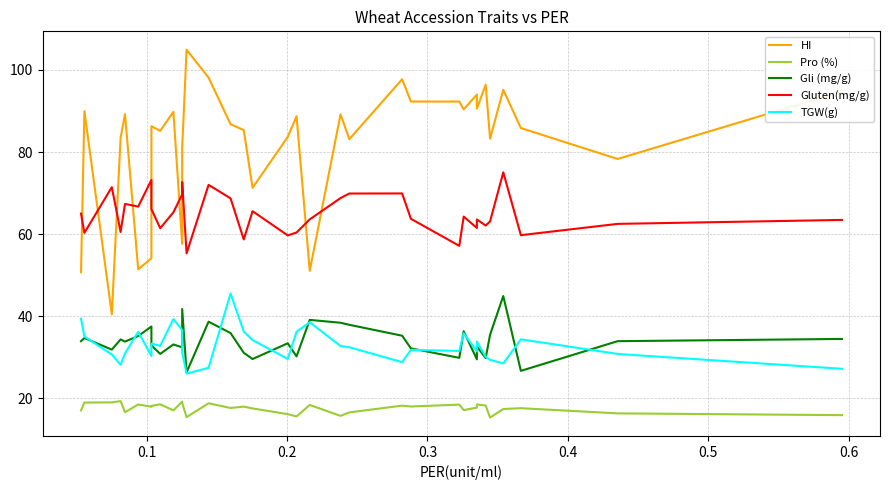

How many values in the TGW(g) series exceed 32?

17